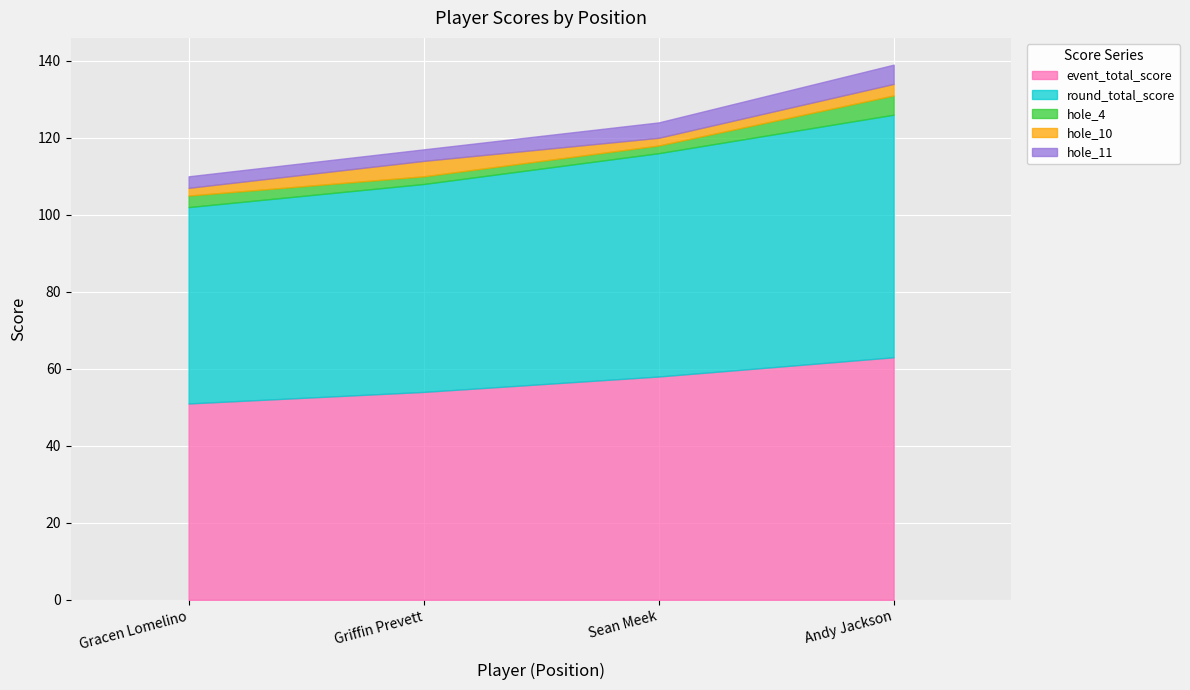

What is the difference between the hole_4 values at Gracen Lomelino and Sean Meek?

1